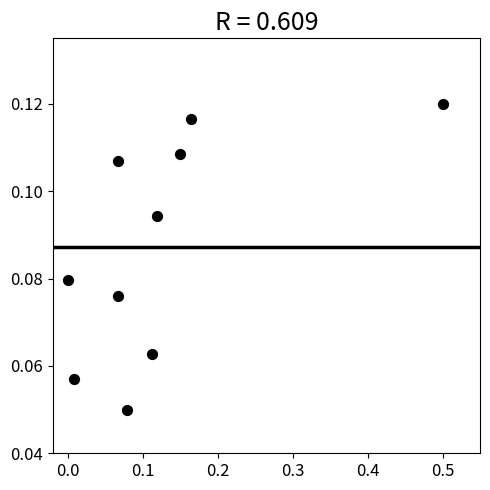

What is the range of X values (max minus min)?

0.5